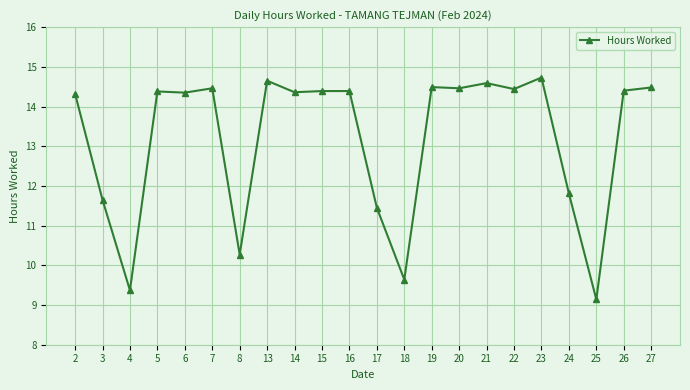

What is the change in value from 4 to 27?

+5.1